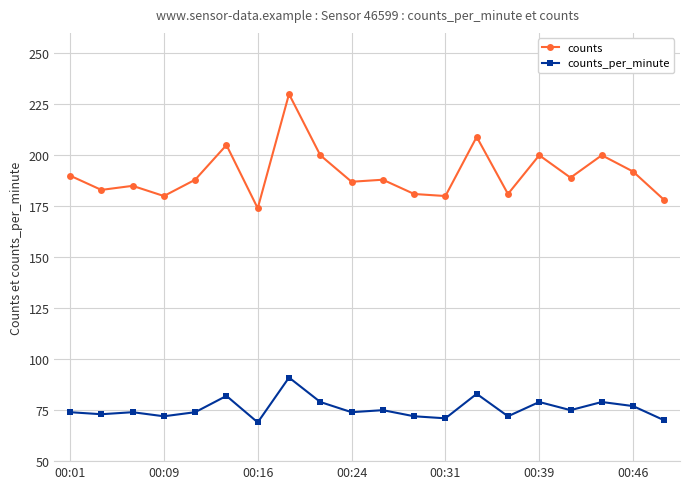

Which series has the largest total across all categories?

counts